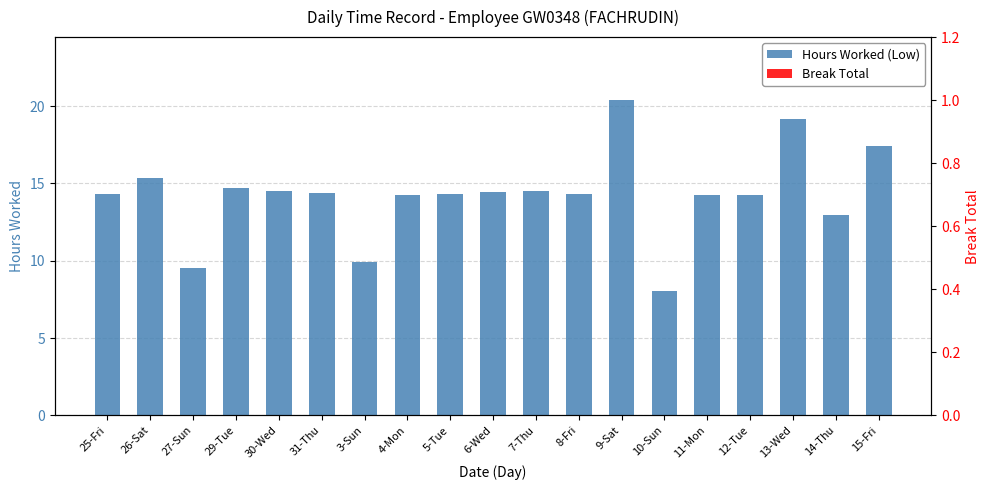

Where does the Hours Worked (Low) series first go above 14?

25-Fri